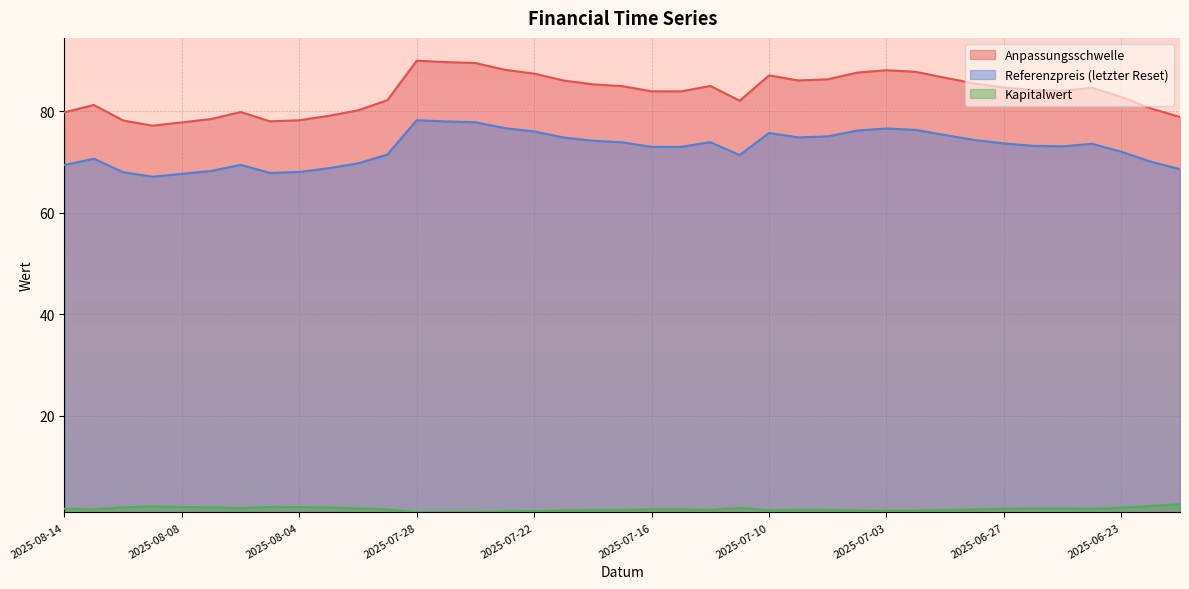

What is the sum of all Referenzpreis (letzter Reset) values?

2835.2